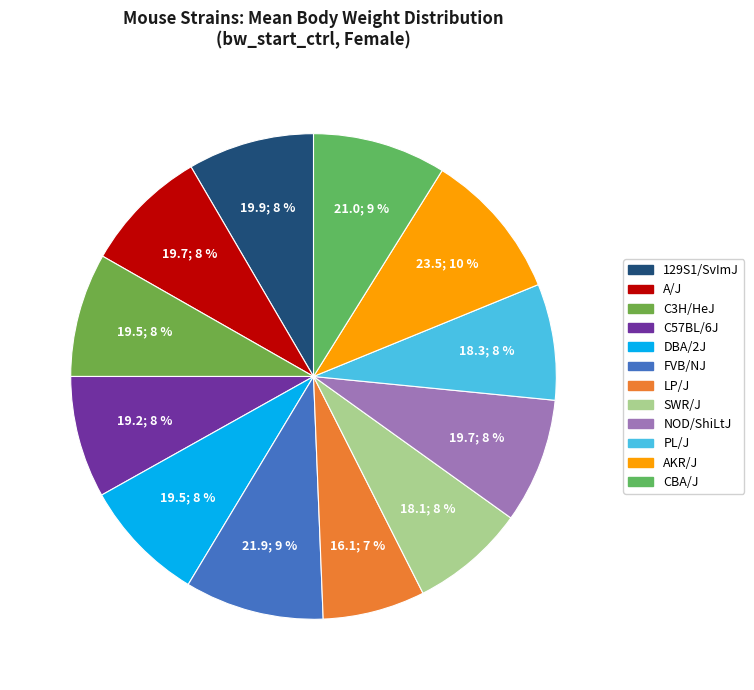

To the nearest percent, what is the difference between the AKR/J and C57BL/6J slice percentages?

2%